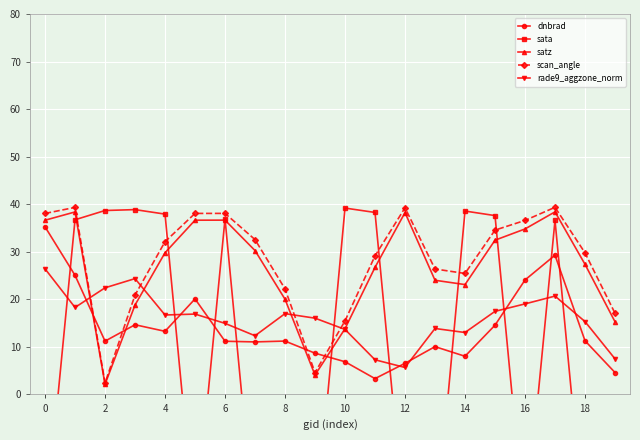

How many lines are shown in the chart?

5